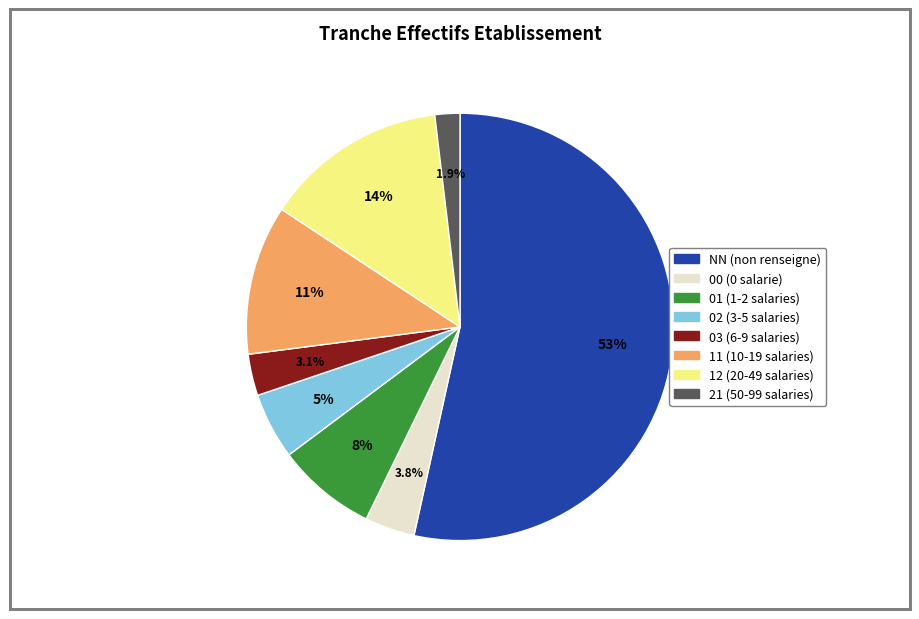

What is the largest slice in the pie chart?

NN